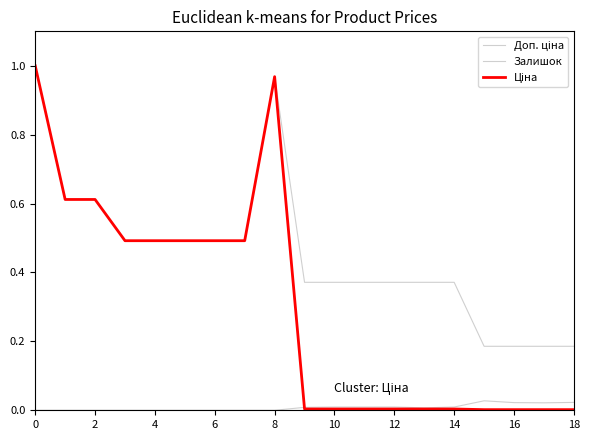

Reading left to right, extract all data points from this chart.

Доп. ціна: 1.0	0.6	0.6	0.5	0.5	0.5	0.5	0.5	1.0	0.4	0.4	0.4	0.4	0.4	0.4	0.2	0.2	0.2	0.2
Залишок: 0.0	0.0	0.0	0.0	0.0	0.0	0.0	0.0	0.0	0.0	0.0	0.0	0.0	0.0	0.0	0.0	0.0	0.0	0.0
Ціна: 1.0	0.6	0.6	0.5	0.5	0.5	0.5	0.5	1.0	0.0	0.0	0.0	0.0	0.0	0.0	0.0	0.0	0.0	0.0